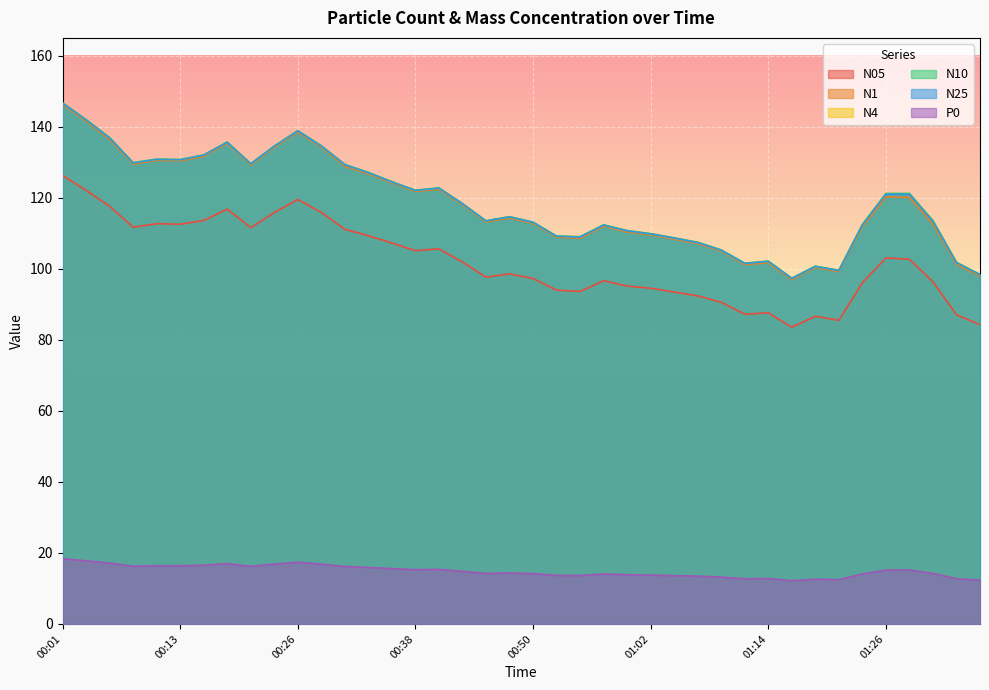

Is the value of N10 at 00:01 greater than the value of N25 at 00:43?

Yes